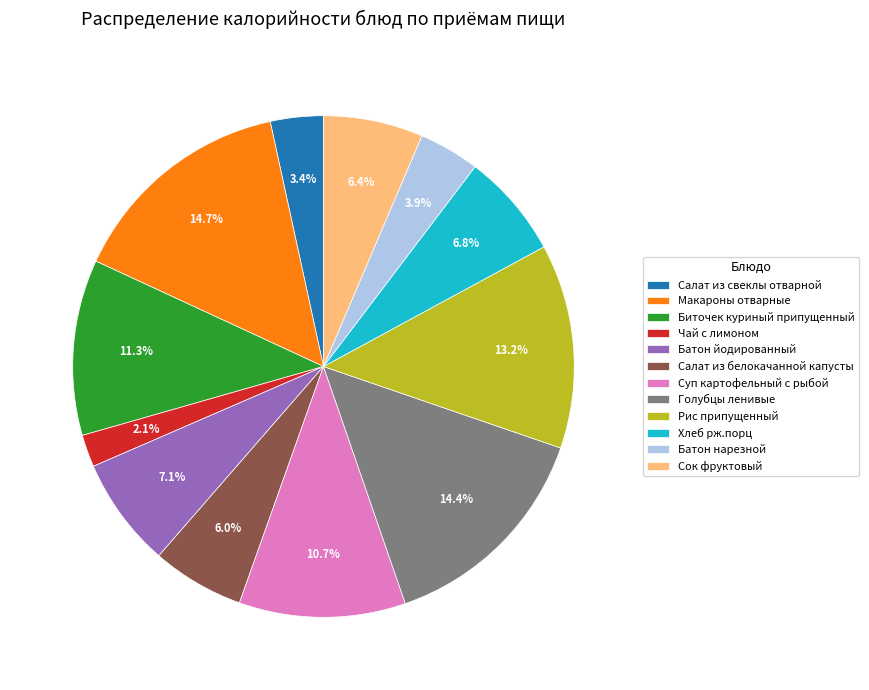

To the nearest percent, what is the average slice percentage?

8%